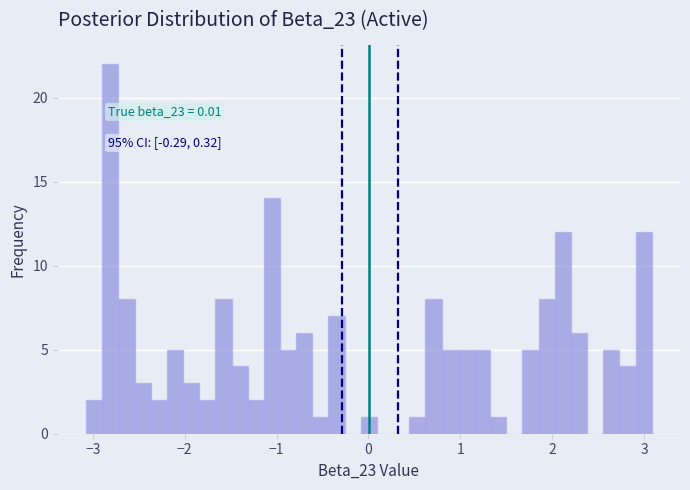

Read against the x-axis, roughly where is the centre of the tallest bar?

-2.8